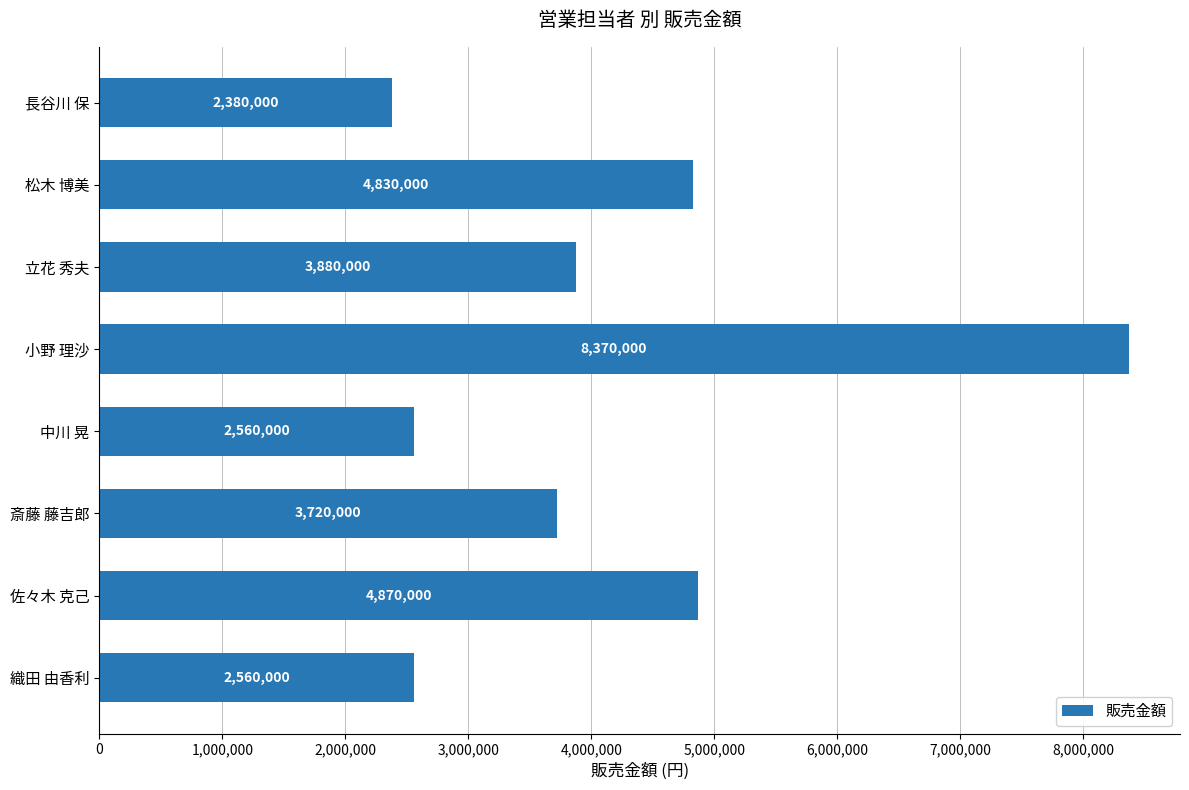

Does the chart contain any negative values?

No